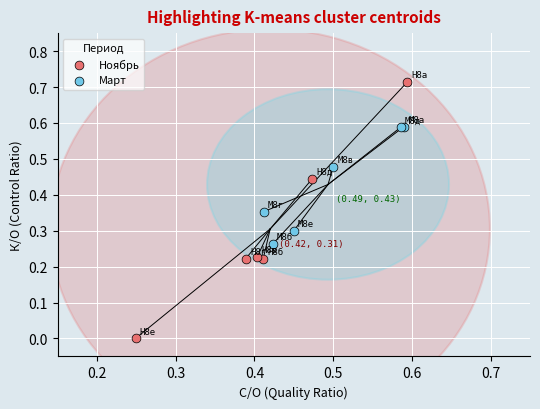

What are all the series names shown in the legend?

Ноябрь, Март